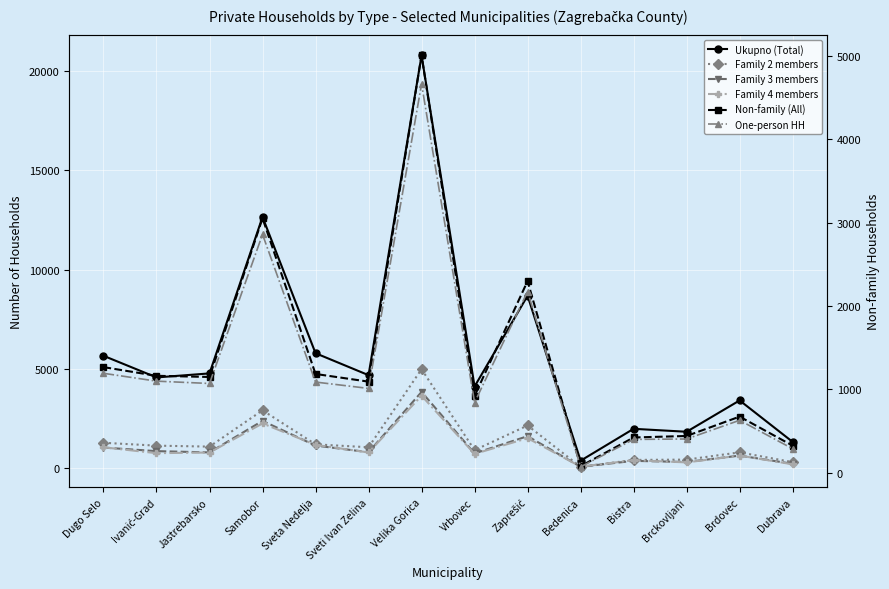

Where does the Family 3 members series first go above 792?

Dugo Selo